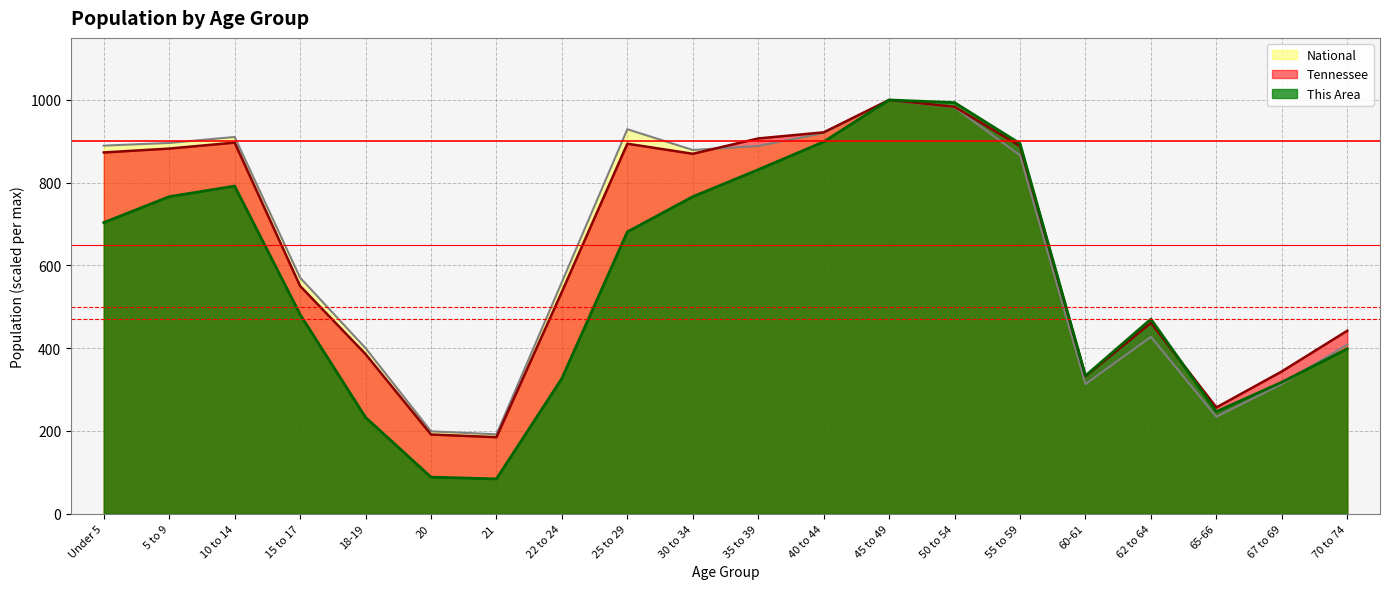

What is the spread (max minus min) of values at 62 to 64?

43.0